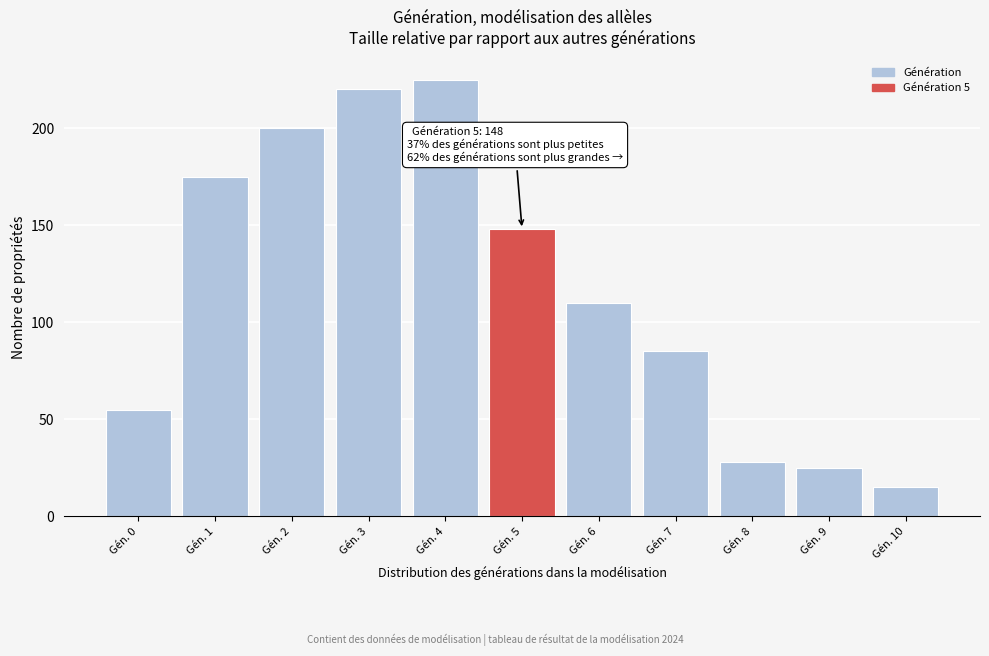

Reading left to right, what are all the values shown in this chart?

Gén. 0=55	Gén. 1=175	Gén. 2=200	Gén. 3=220	Gén. 4=225	Gén. 5=148	Gén. 6=110	Gén. 7=85	Gén. 8=28	Gén. 9=25	Gén. 10=15